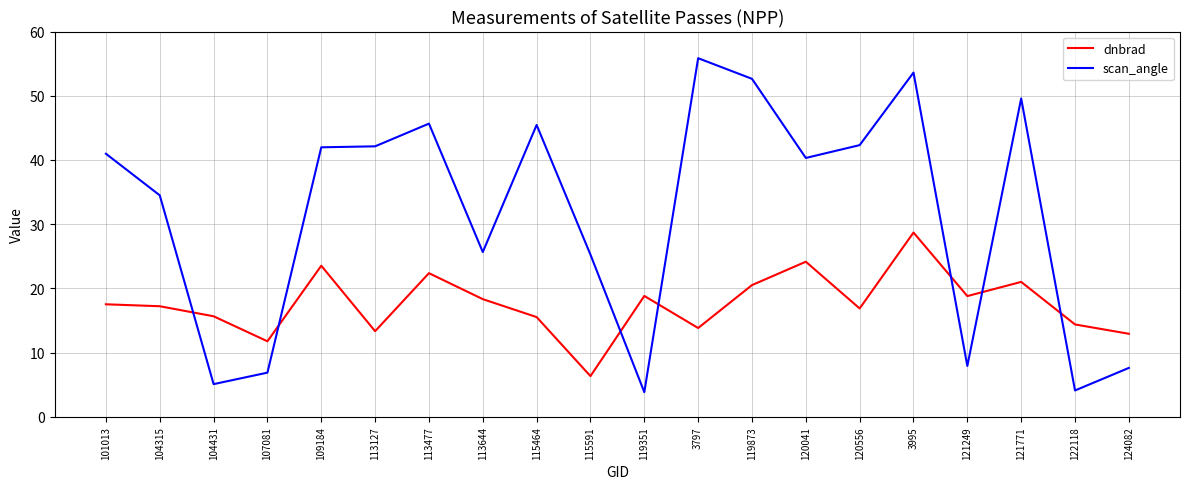

Is the value of scan_angle at 119873 greater than the value of dnbrad at 120041?

Yes